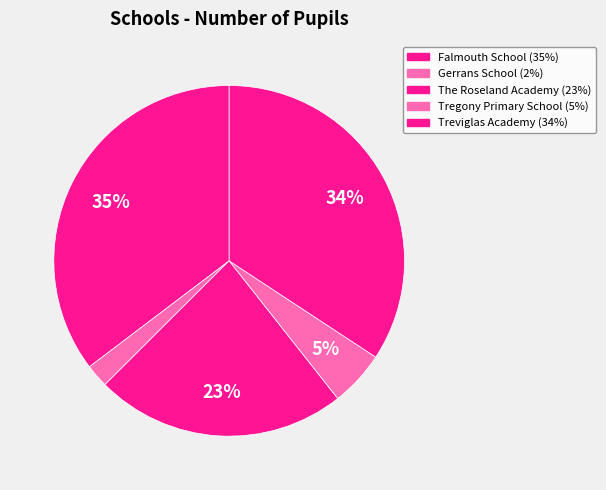

Does Falmouth School represent more than half of the total?

No